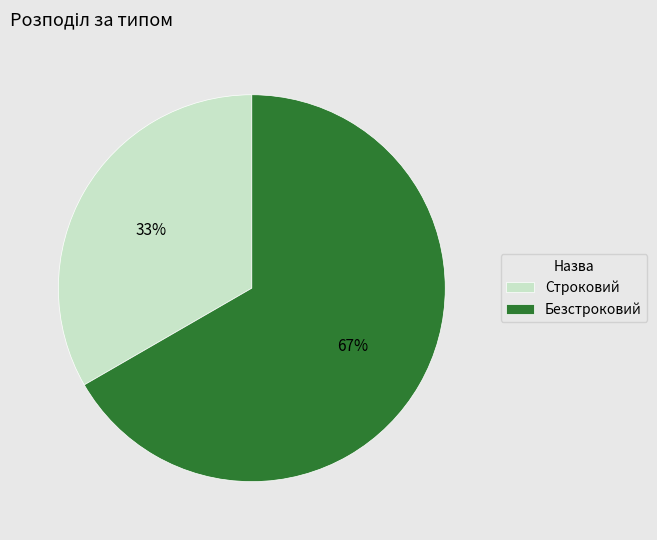

Rank the categories by value from lowest to highest.

Строковий, Безстроковий